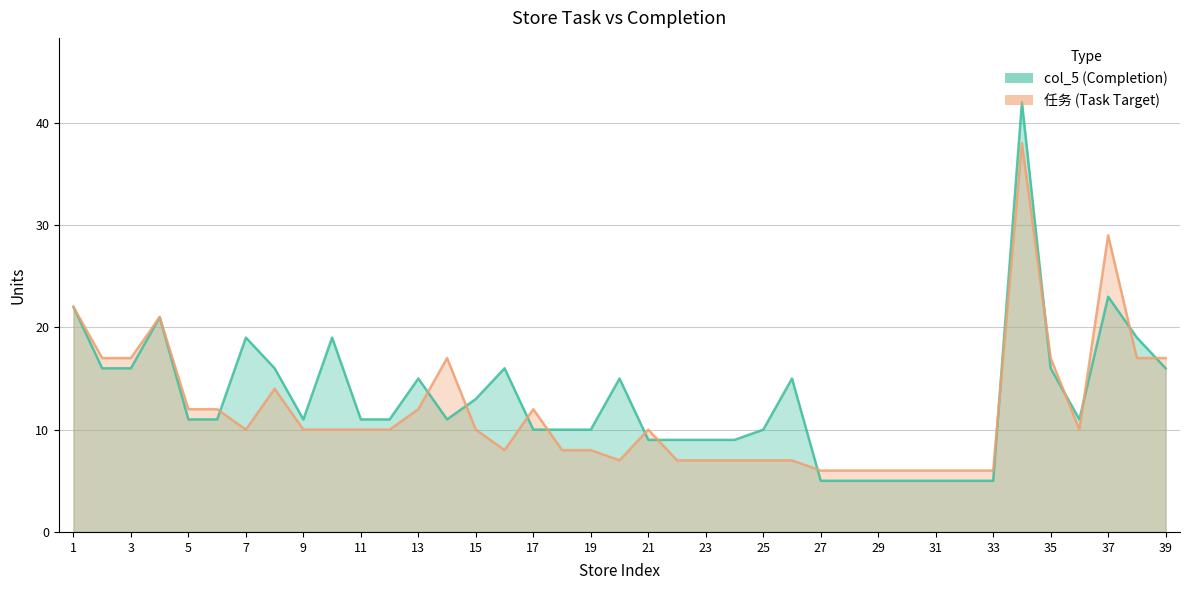

What is the difference between the second highest and minimum values in the 任务 series?

23